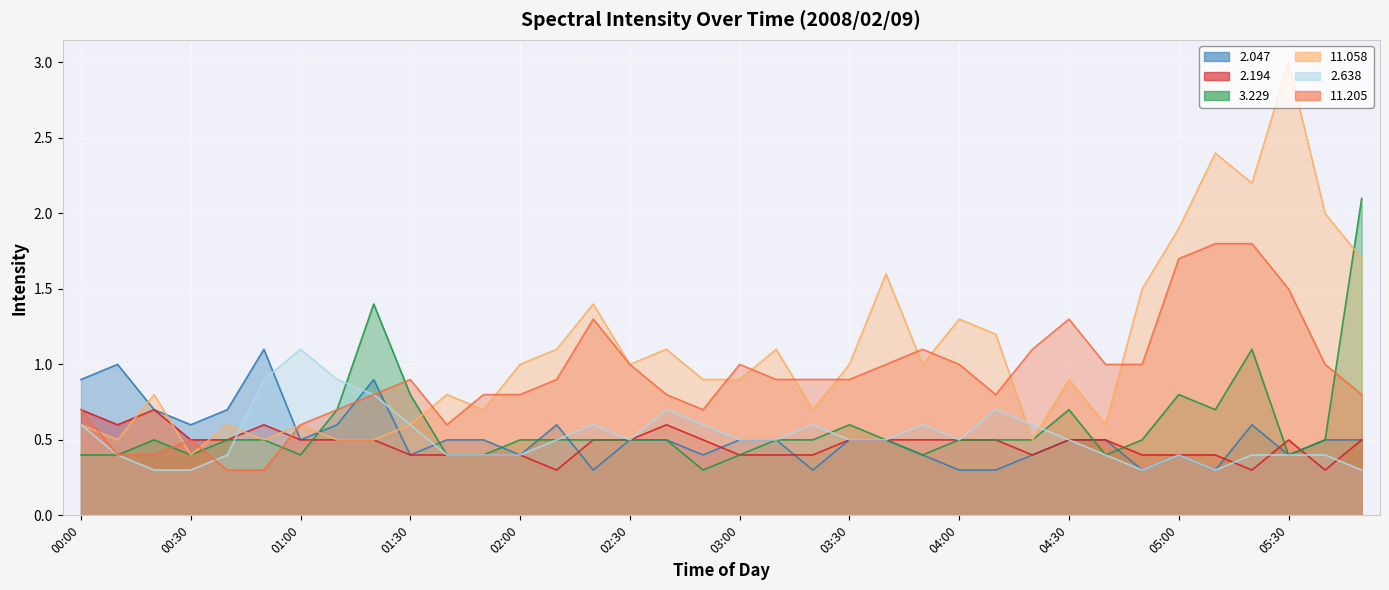

The 2.638 series shows 0.8 at 04:00. True or false?

False